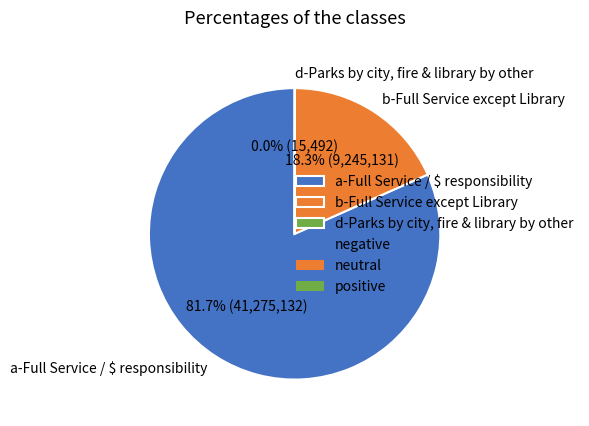

What is the majority slice?

a-Full Service / $ responsibility